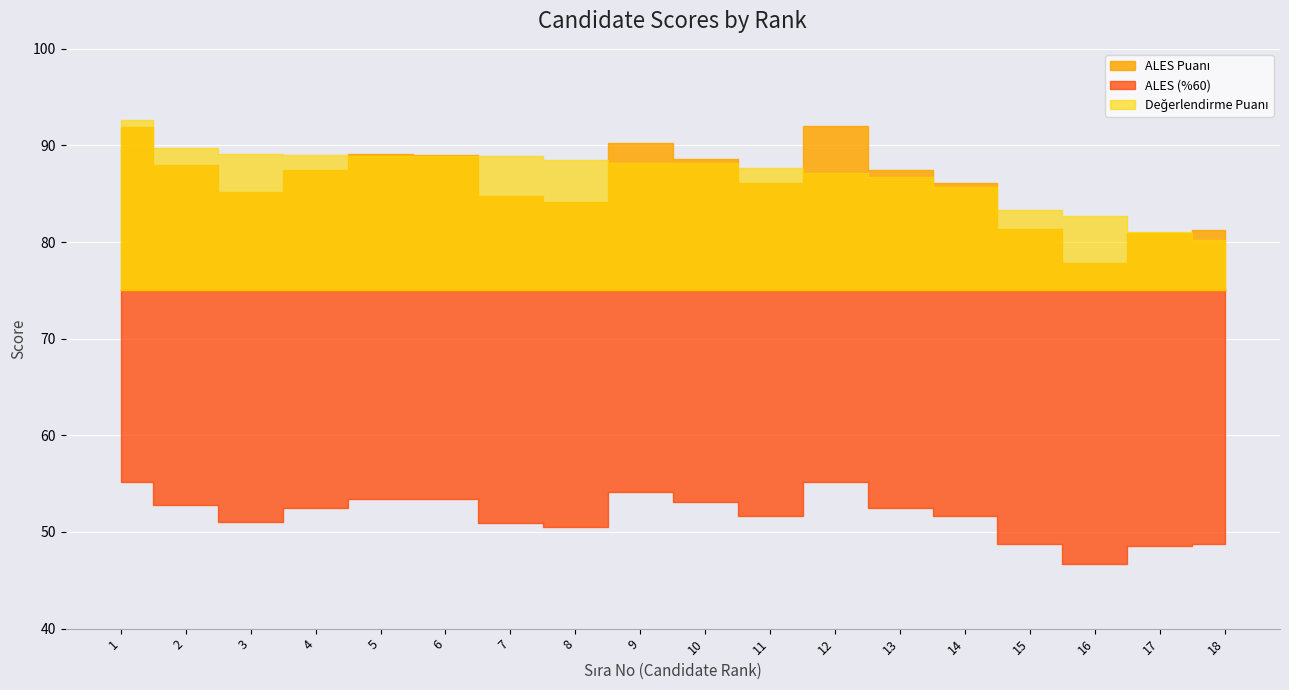

Which series has the largest total across all categories?

Değerlendirme Puanı